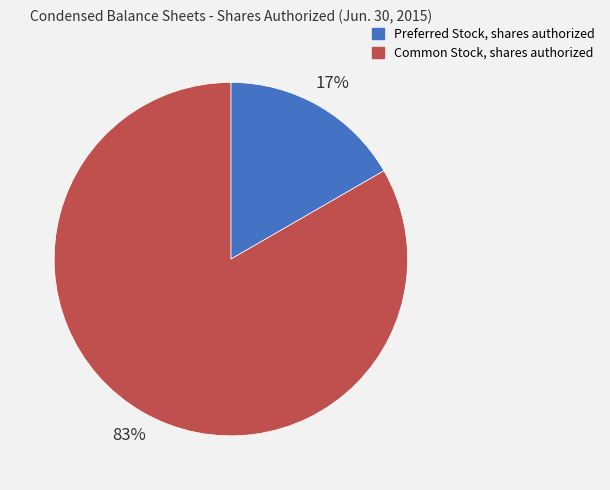

What is the smallest slice in the pie chart?

Preferred Stock, shares authorized